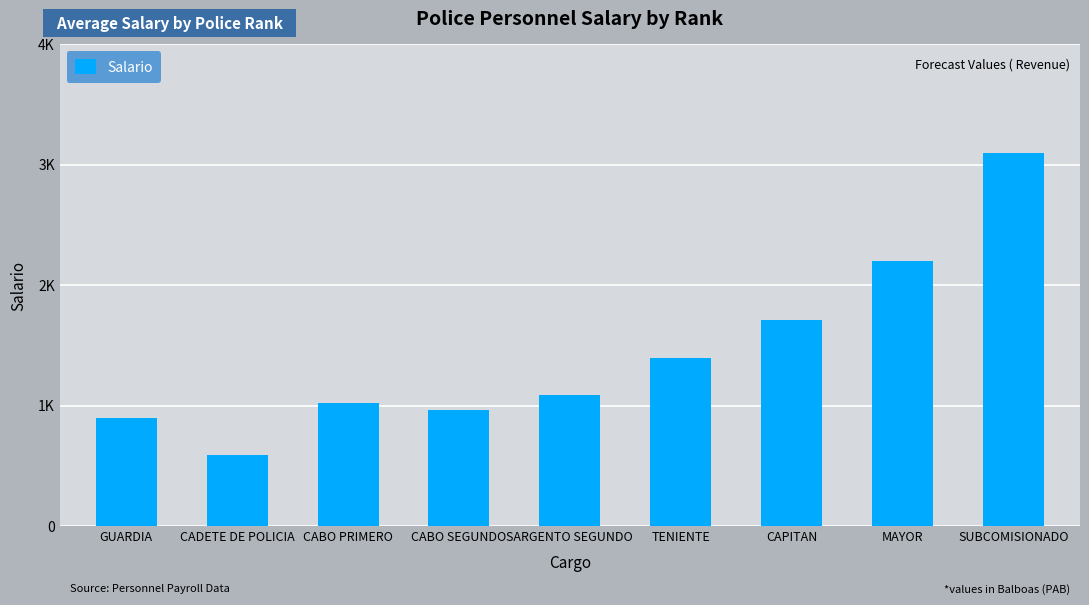

What is the label of the 6th bar from the right?

CABO SEGUNDO